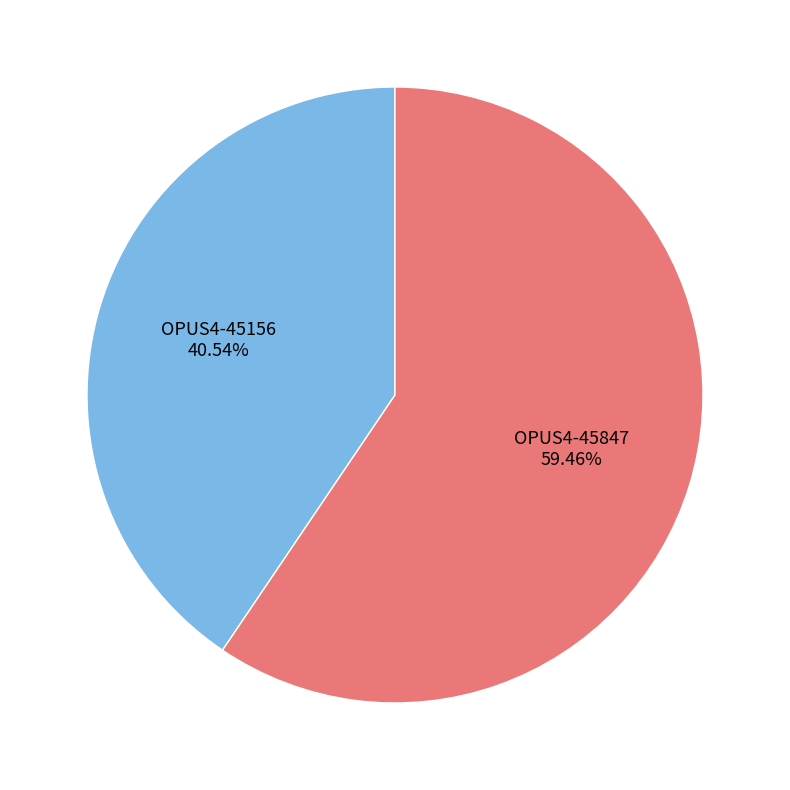

Rank the categories by value from lowest to highest.

OPUS4-45156, OPUS4-45847